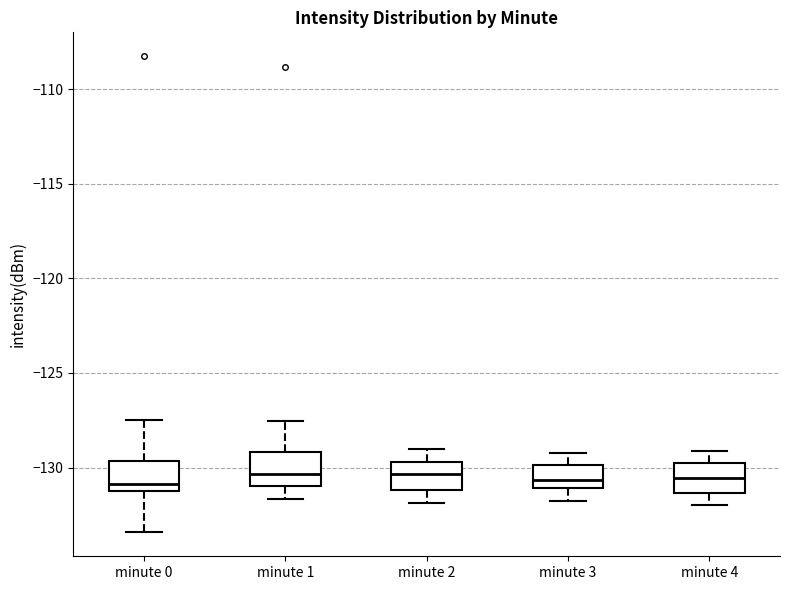

Where does the median line of the box for minute 4 sit on the y-axis? The values are not printed on the chart, so give them approximately, as read against the axis.

-130.5